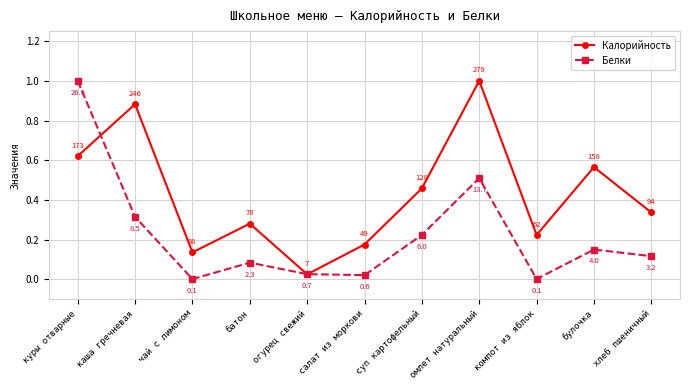

True or false: Белки and Калорийность intersect in this chart.

True